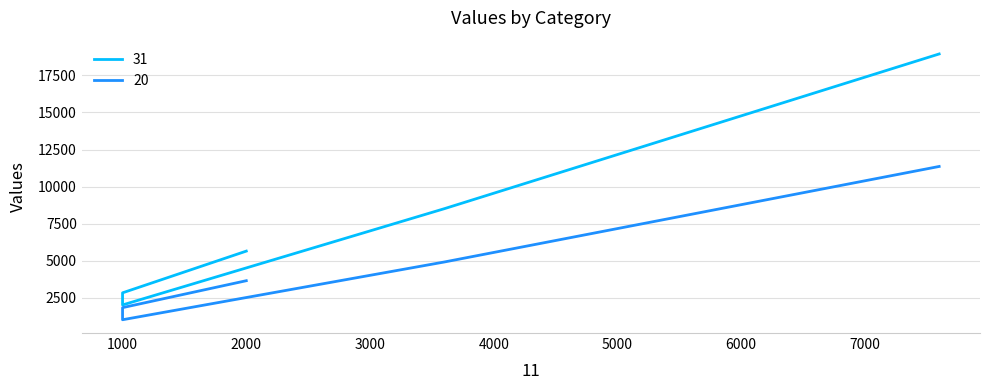

Is it true that 31 equals 12212.6 at profilactica climatizatoarelor?

False